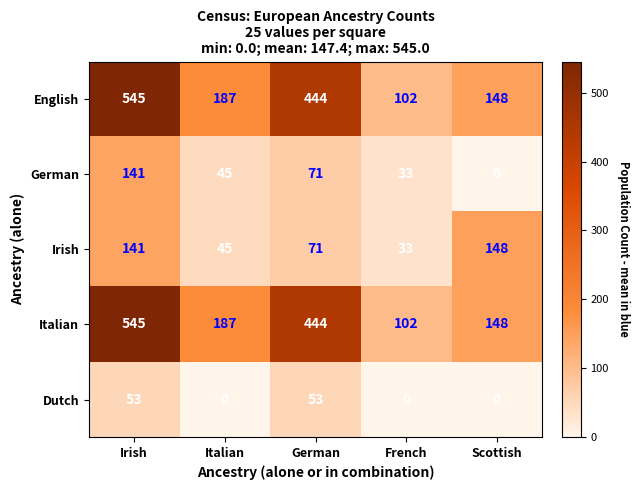

Rank the categories by English value from lowest to highest.

French, Scottish, Italian, German, Irish